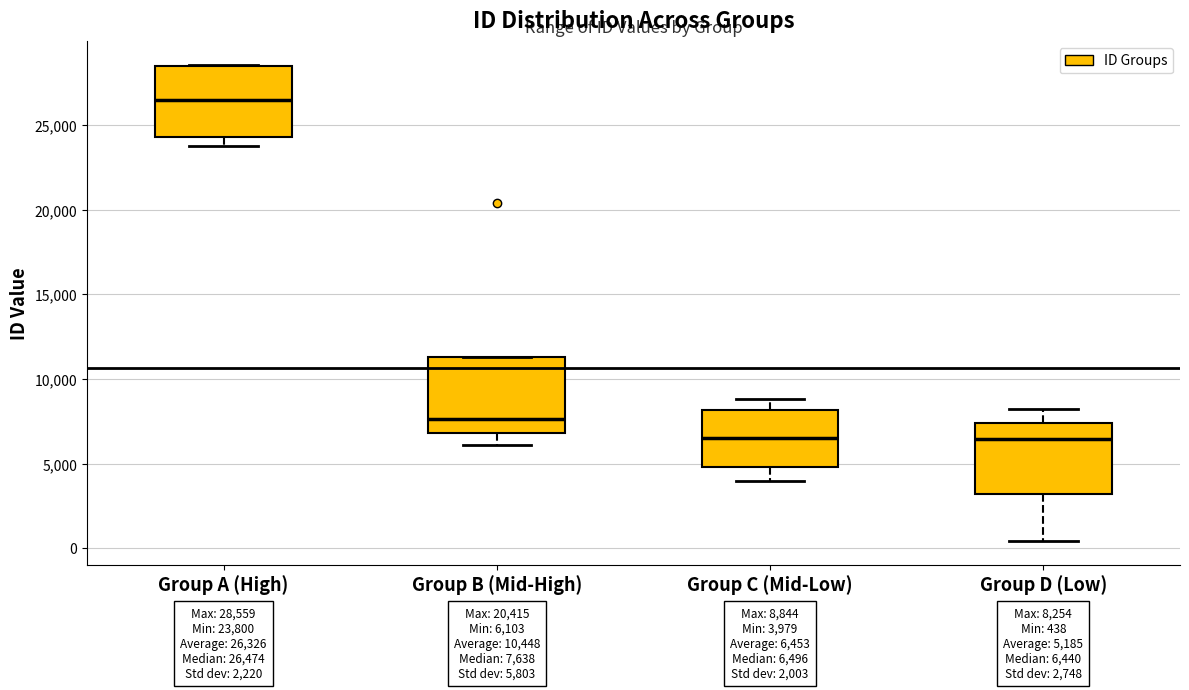

Which box has the highest median line?

Group A (High)